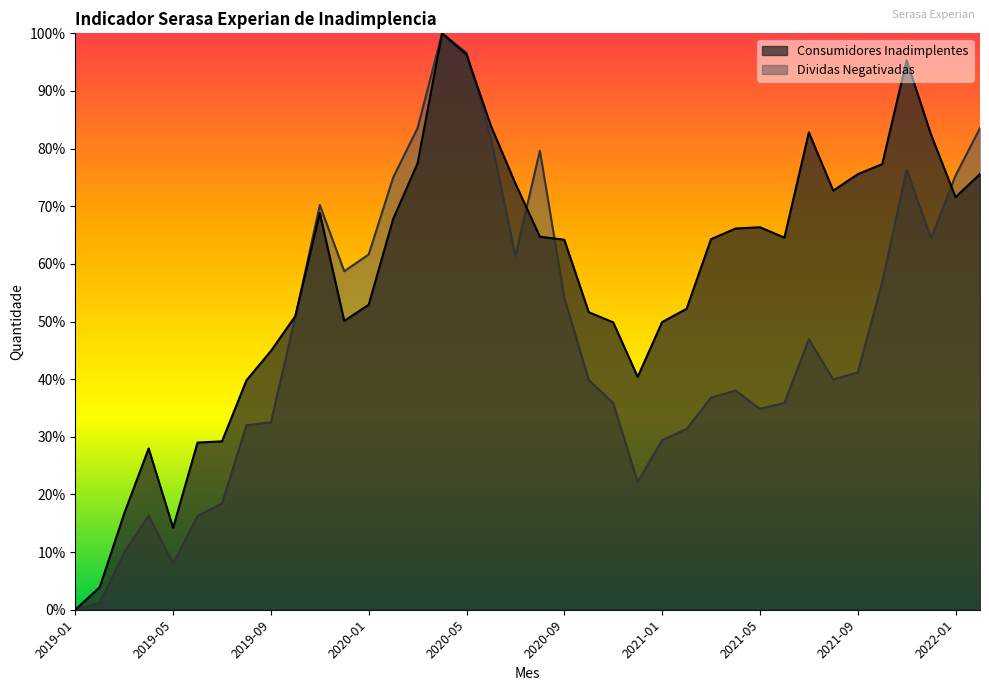

What is the value of the Consumidores Inadimplentes point at the 13th from the left?

0.5